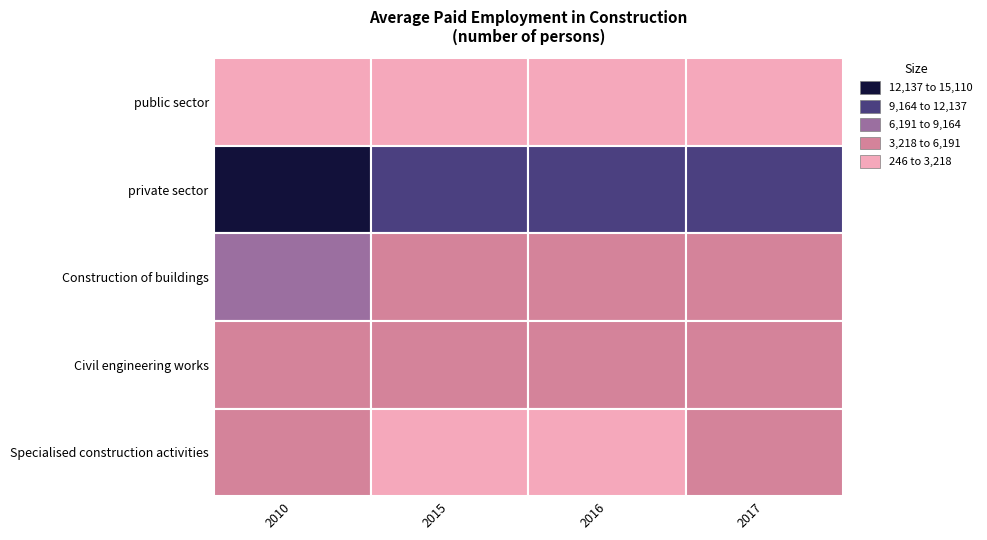

Count the number of data series in this chart.

5